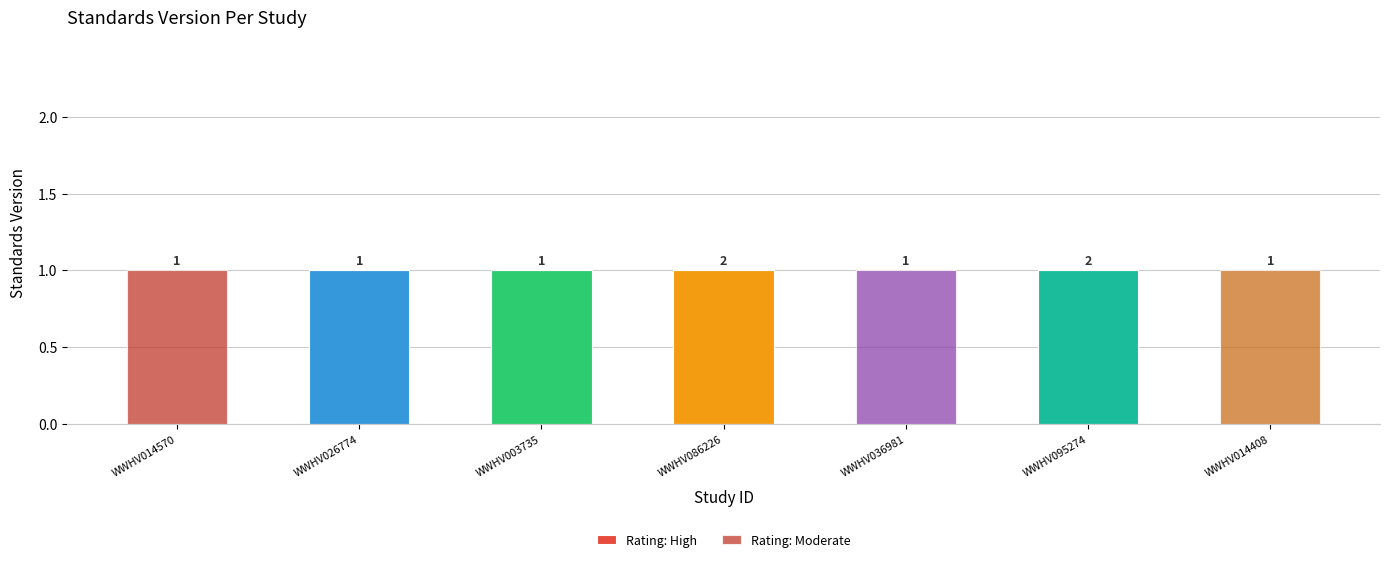

The value of Rating: High at WWHV086226 is 1. True or false?

True